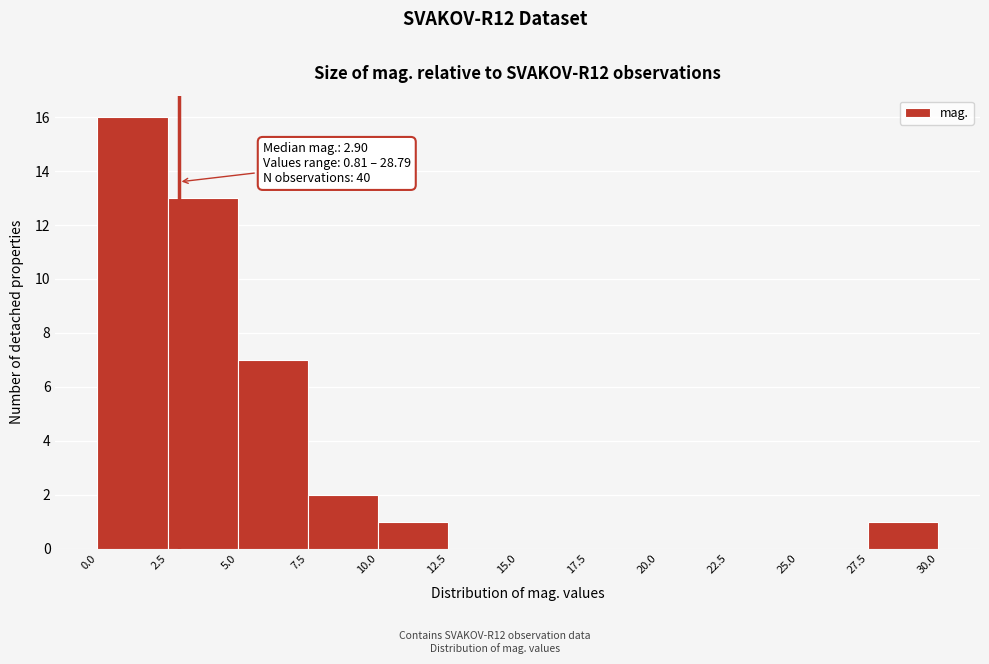

Over which range of the x-axis is the bar tallest?

0.0 to 2.5